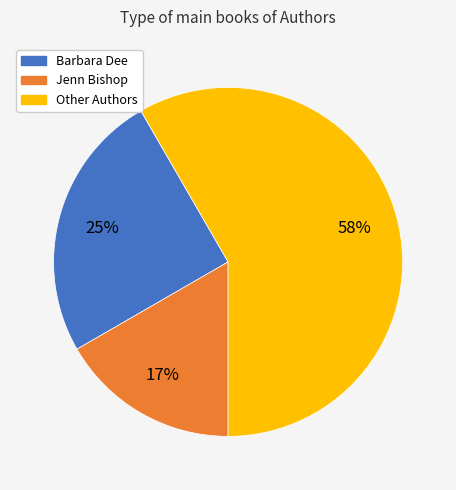

The Jenn Bishop slice represents 17% of the pie. True or false?

True